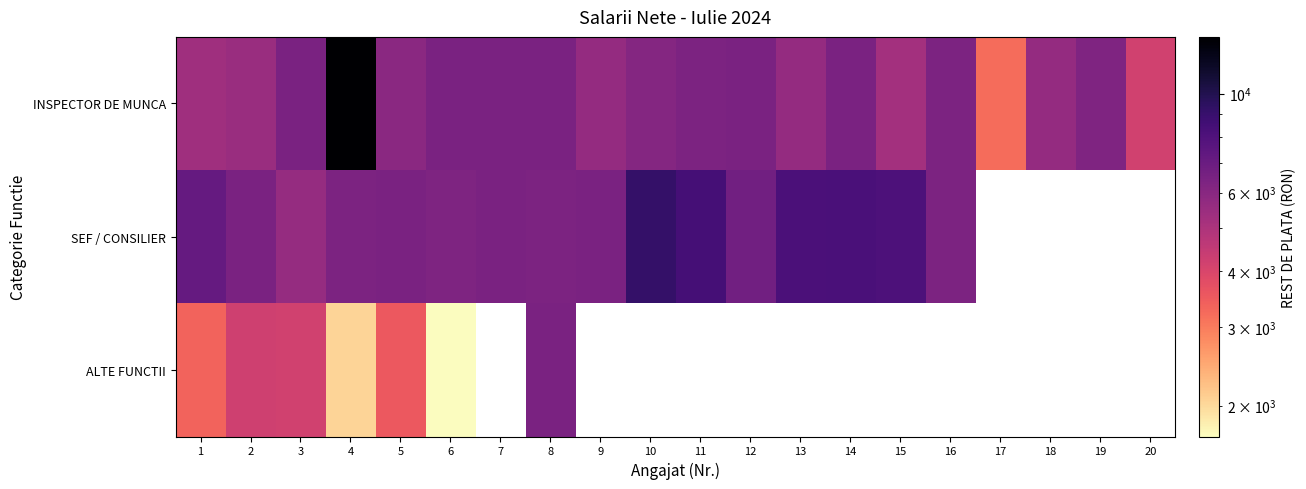

How many data points in INSPECTOR DE MUNCA are less than 6259?

10